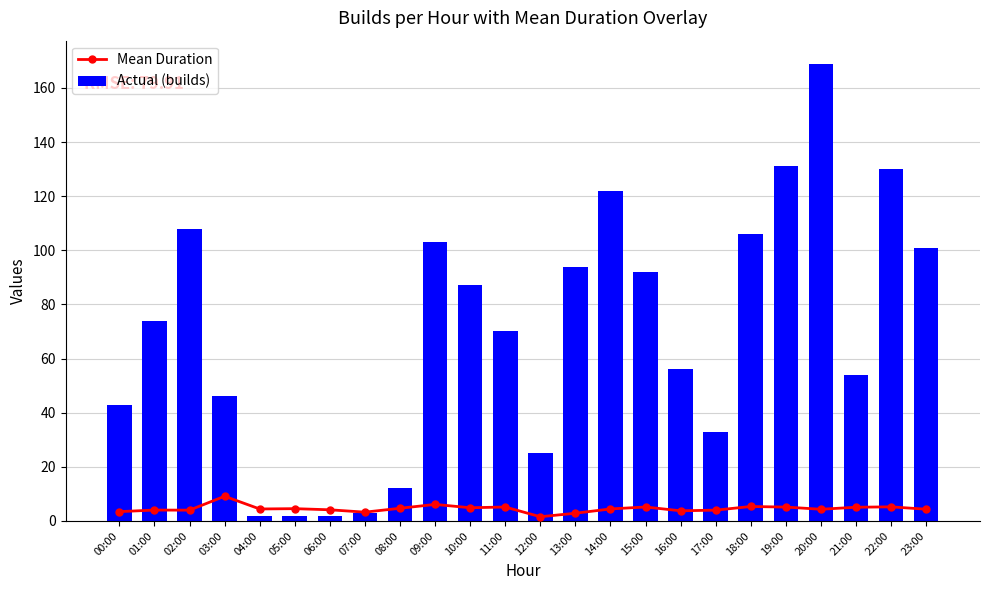

Is it true that Actual (builds) equals 118.4 at 11:00?

False